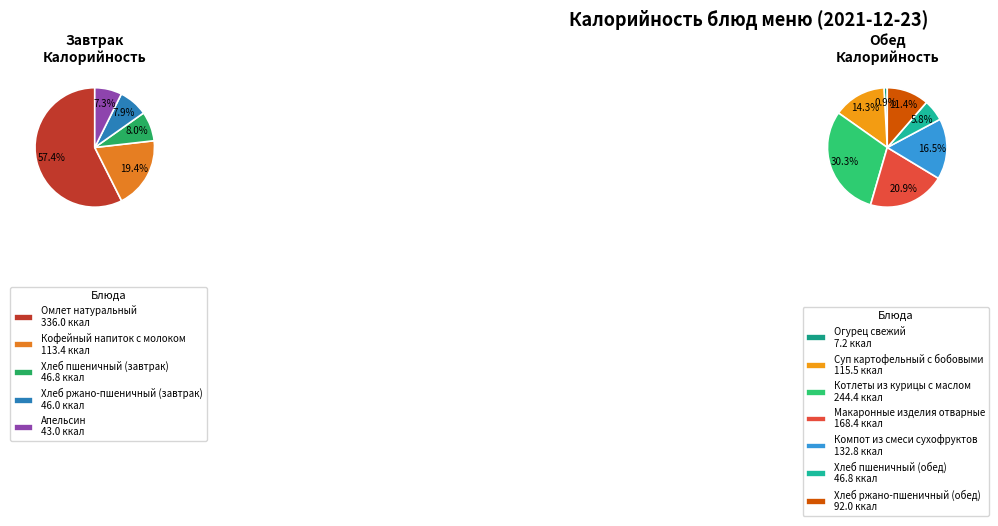

Approximately how many times larger is the value at Апельсин compared to Кофейный напиток с молоком?

0.4